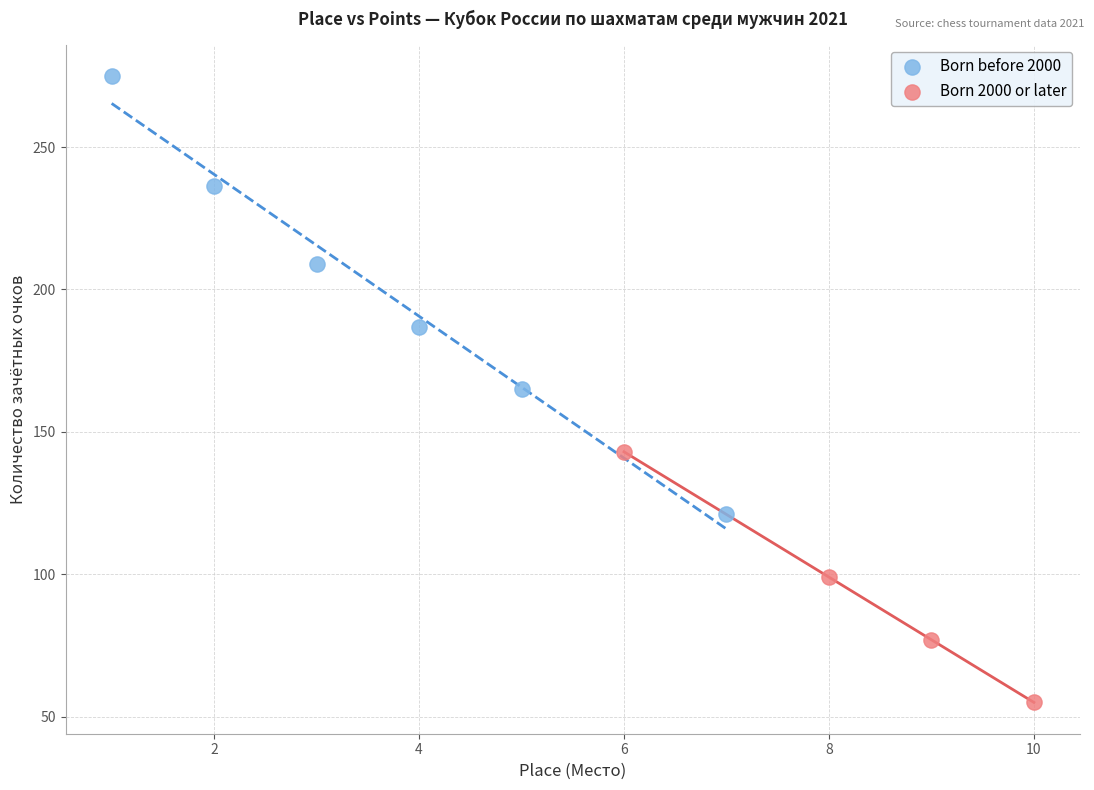

Which series contains the highest Y value?

Born before 2000